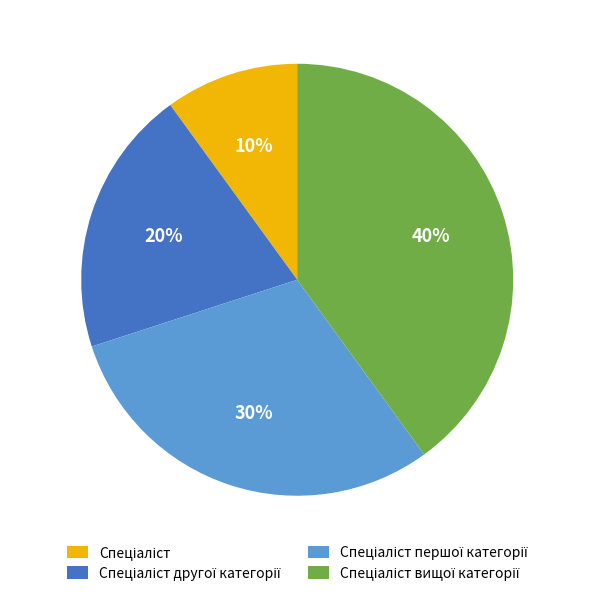

Is there a majority slice in this chart?

No